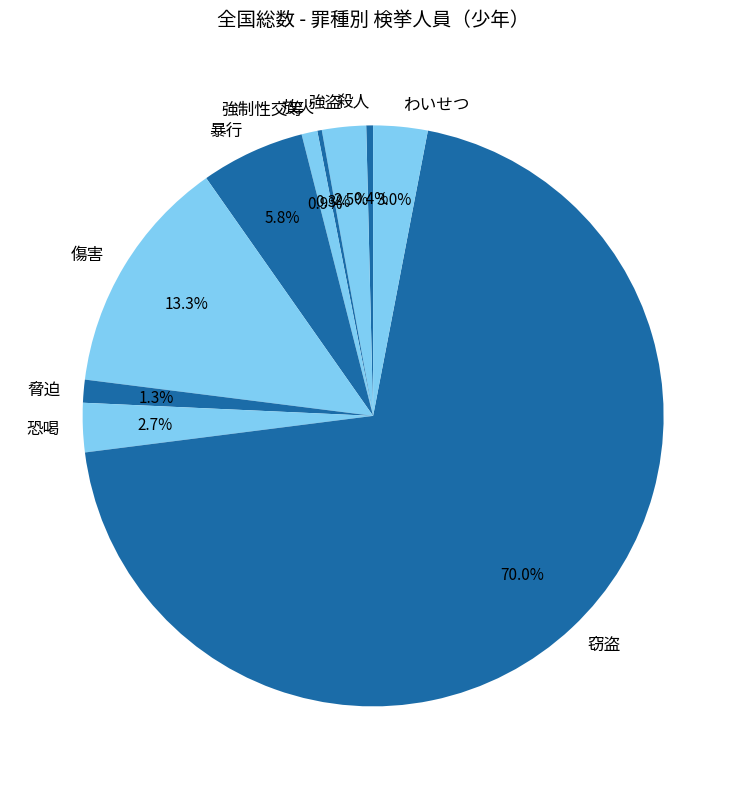

Which has a higher value, 傷害 or 殺人?

傷害